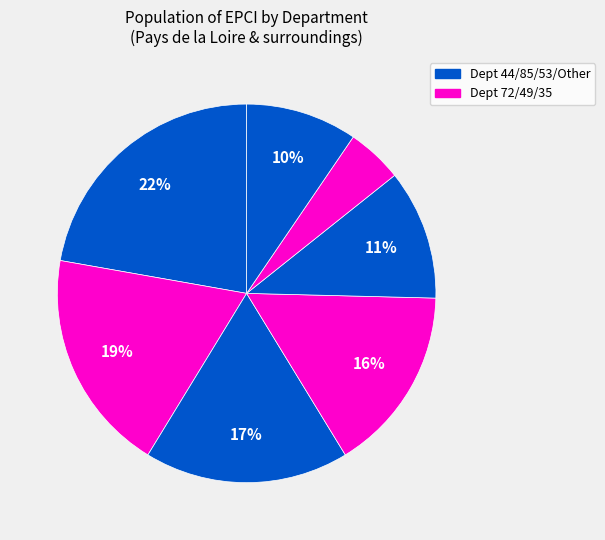

How many segments does this pie chart have?

7